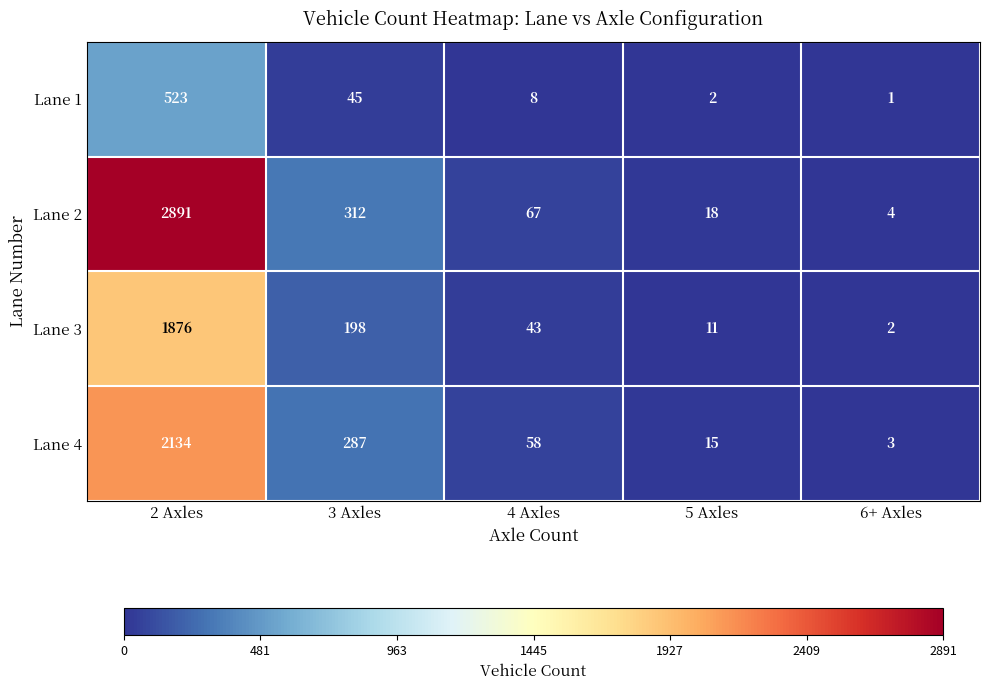

At which label does Lane 4 first exceed 58?

2 Axles